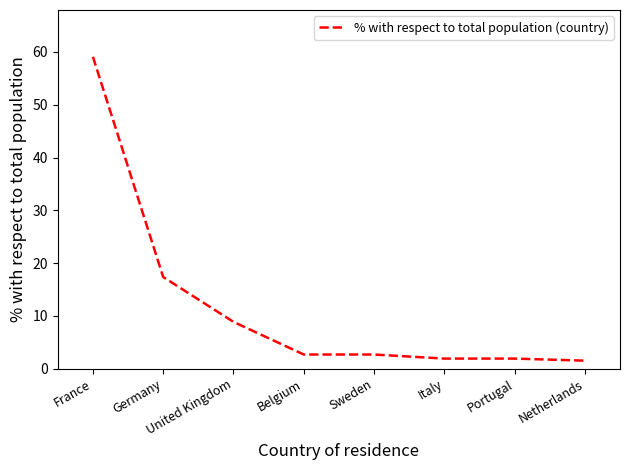

What position from the left is Belgium?

4